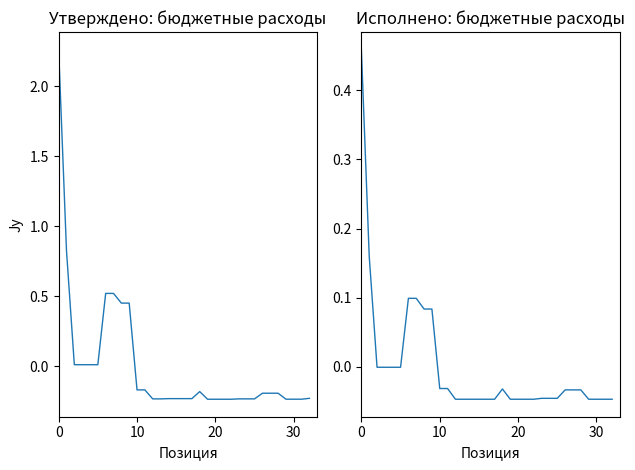

How many times do Утверждено (руб.) and Исполнено (руб.) cross each other?

1